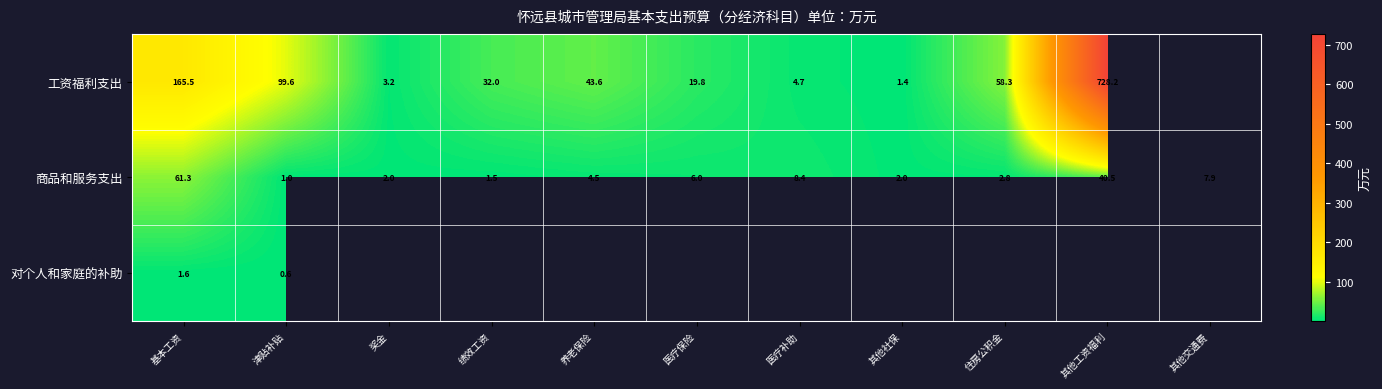

At which category does the chart reach its peak across all series?

其他工资福利